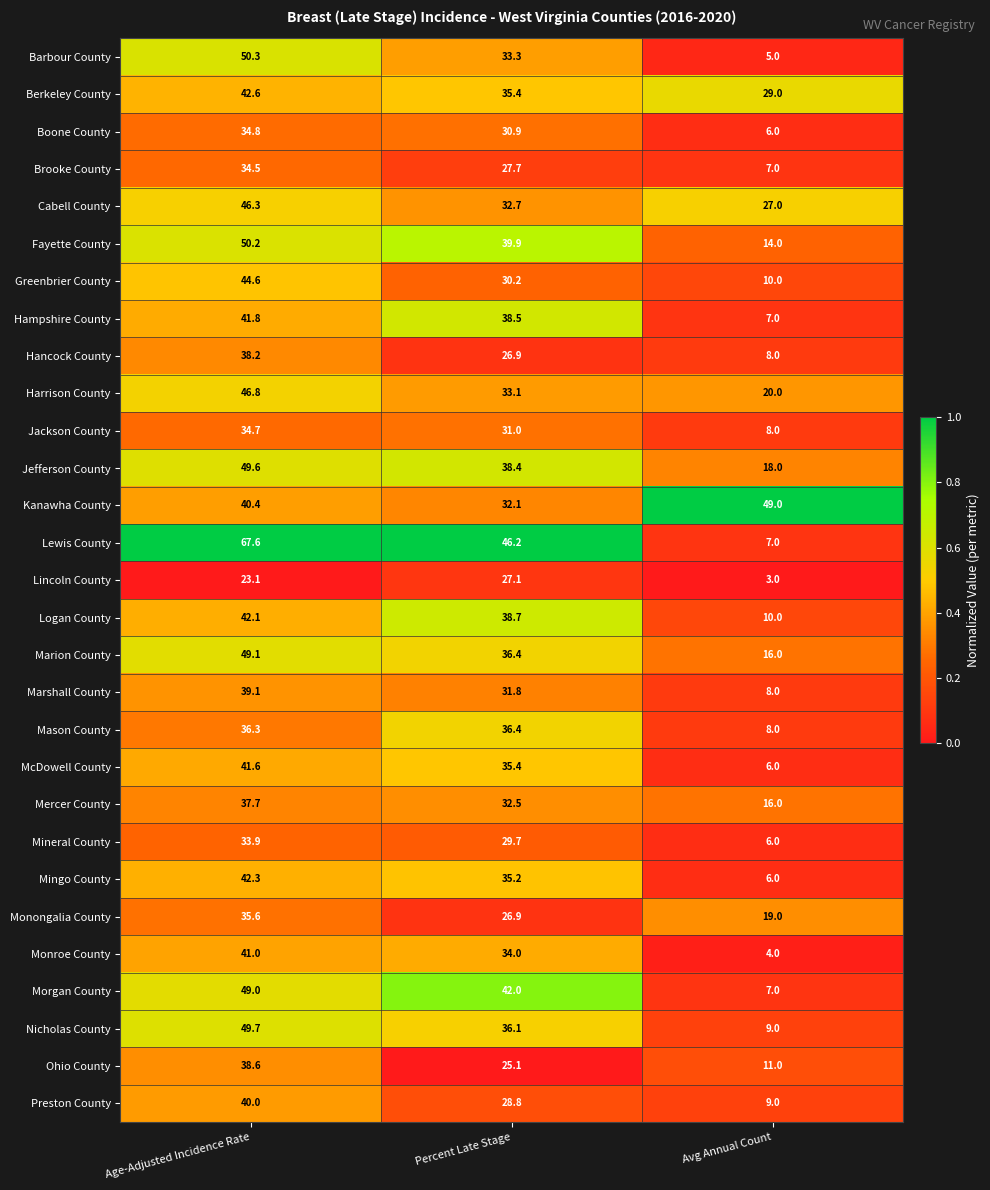

Is the value of Harrison County at Age-Adjusted Incidence Rate greater than the value of Berkeley County at Percent Late Stage?

Yes